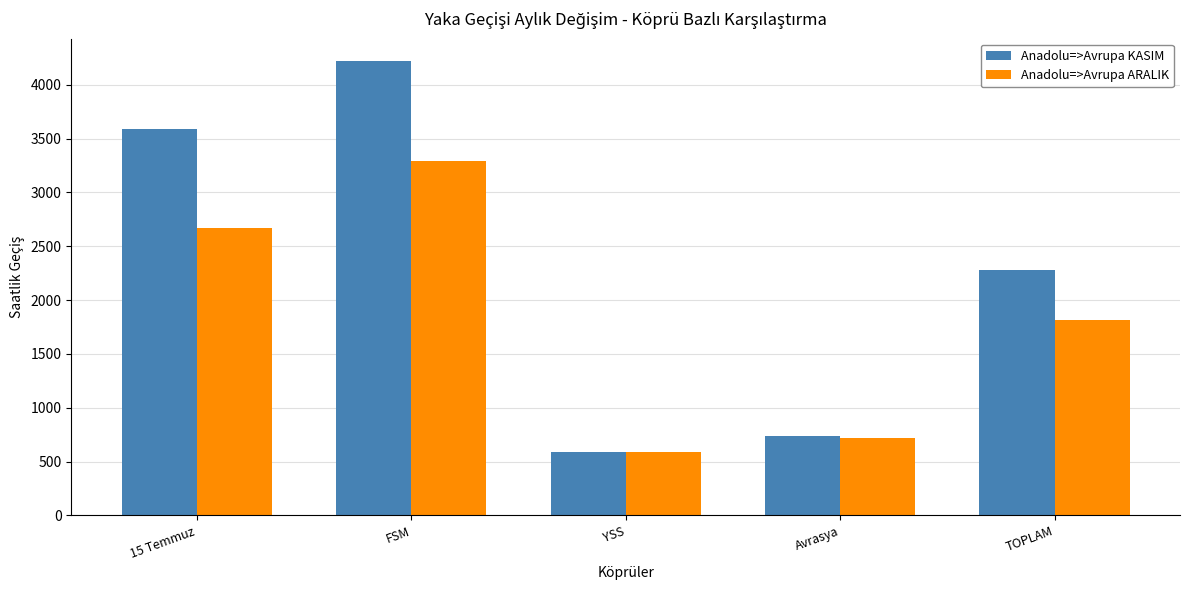

How many data points in Anadolu=>Avrupa ARALIK are less than 1818?

2